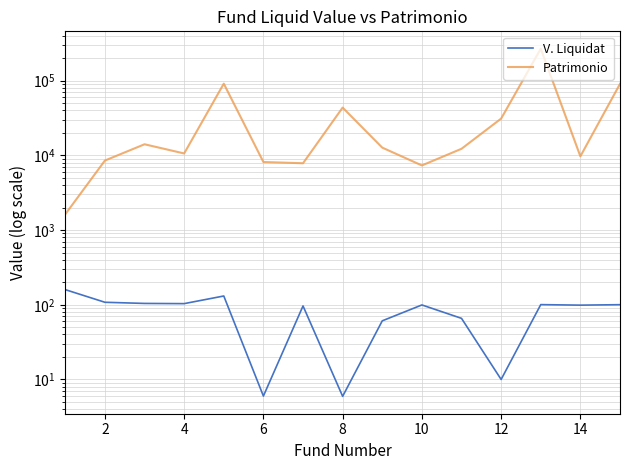

Does the chart have visible grid lines?

Yes